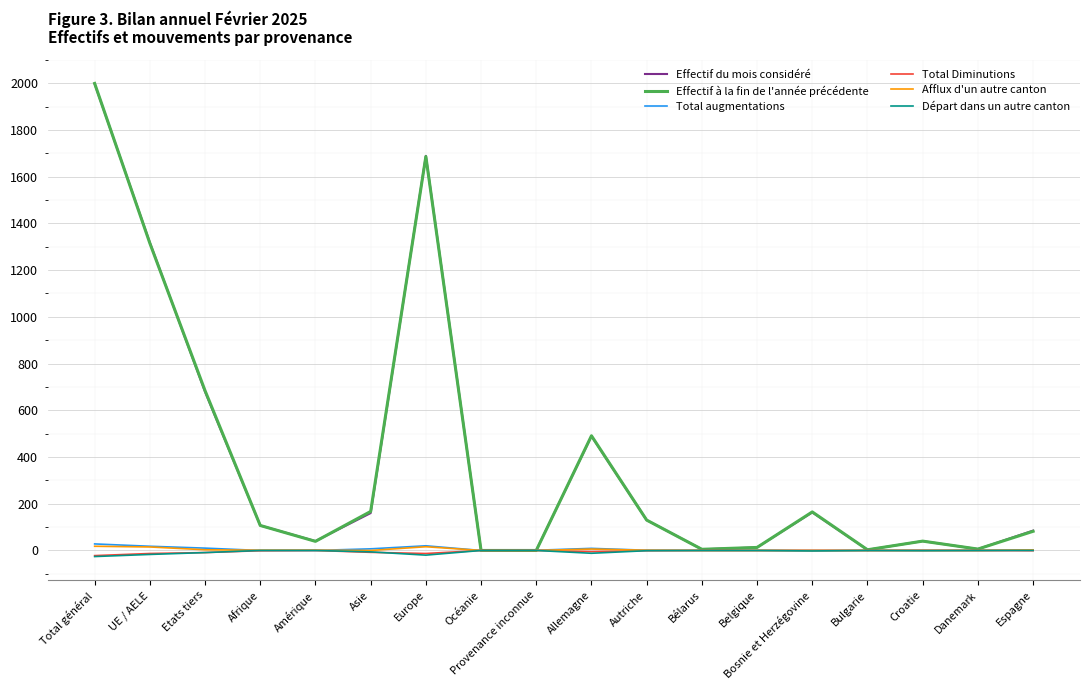

At which category is the sum across all series the highest?

Total général